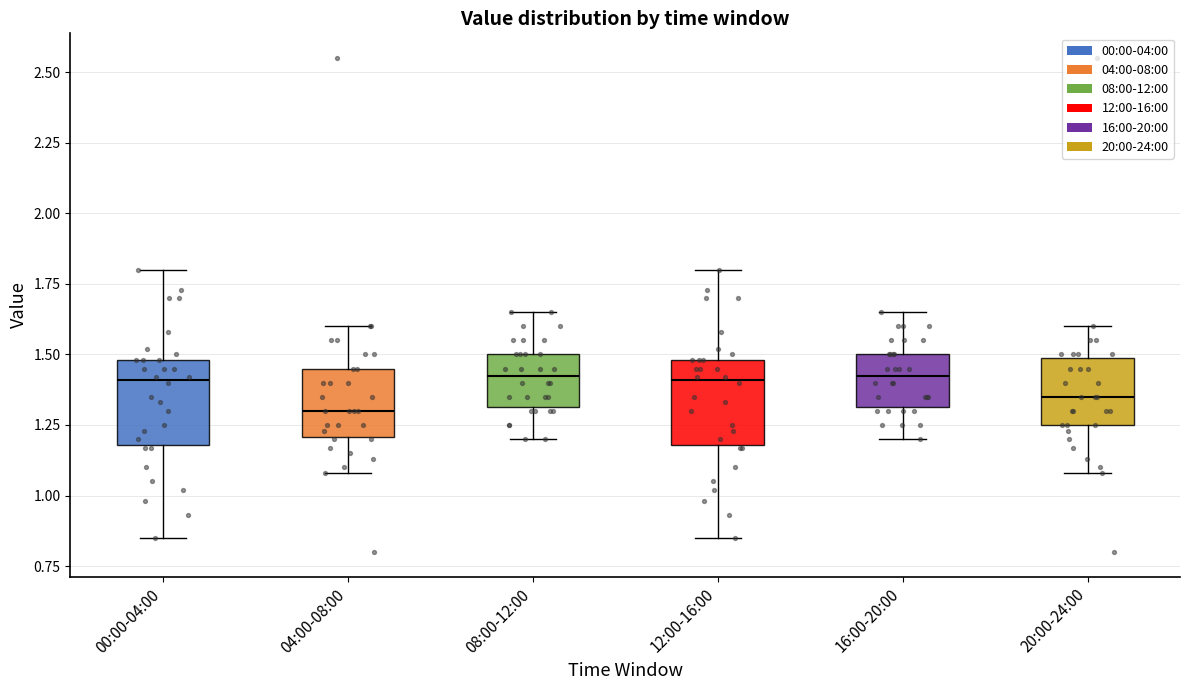

Reading left to right, transcribe this box plot: for each box, give where its median line is, the range the box spans, and where its two whiskers end, as read against the y-axis. The values are not printed on the chart, so give them approximately, as read against the axis.

00:00-04:00: median 1.40, box 1.20 to 1.50, whiskers 0.85 to 1.80
04:00-08:00: median 1.30, box 1.20 to 1.45, whiskers 1.10 to 1.60
08:00-12:00: median 1.45, box 1.30 to 1.50, whiskers 1.20 to 1.65
12:00-16:00: median 1.40, box 1.20 to 1.50, whiskers 0.85 to 1.80
16:00-20:00: median 1.45, box 1.30 to 1.50, whiskers 1.20 to 1.65
20:00-24:00: median 1.35, box 1.25 to 1.50, whiskers 1.10 to 1.60